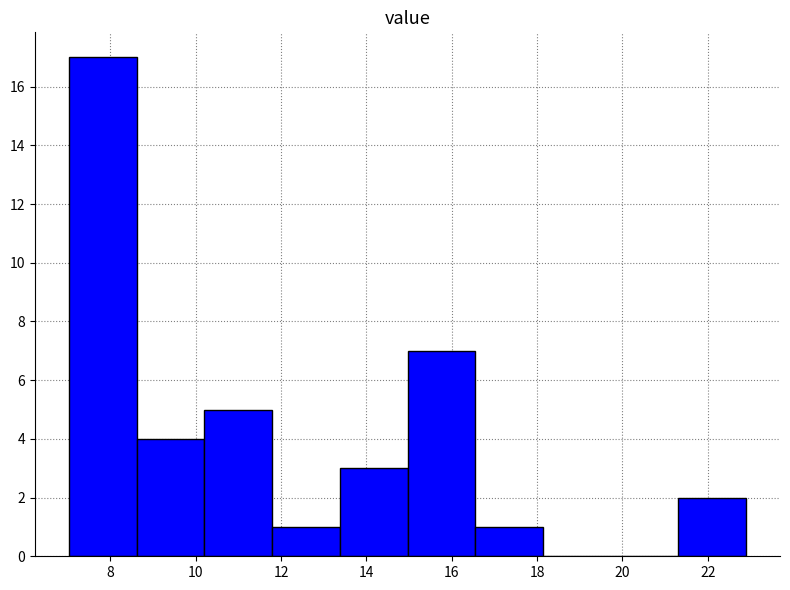

Reading left to right, list every bar in this chart as the range it spans on the x-axis followed by its height. Neither the bar edges nor the heights are printed on the chart, so give them approximately, as read against the axes.

7.0 to 8.6: 17
8.6 to 10.2: 4
10.2 to 11.8: 5
11.8 to 13.4: 1
13.4 to 15.0: 3
15.0 to 16.6: 7
16.6 to 18.2: 1
18.2 to 19.8: 0
19.8 to 21.4: 0
21.4 to 23.0: 2